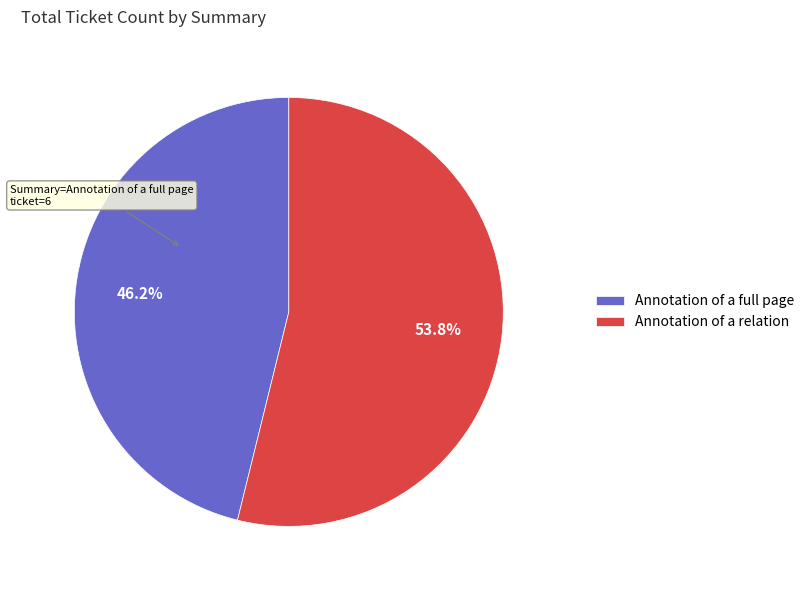

What percentage is the Annotation of a relation slice, to the nearest percent?

54%